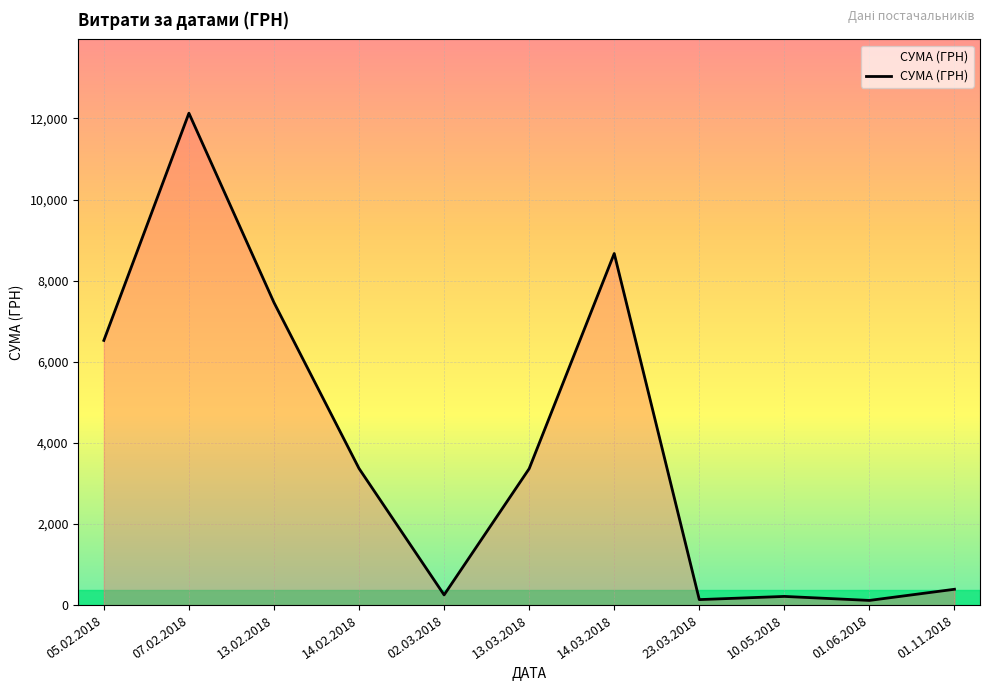

True or false: the data shows 1020.4 at 14.02.2018.

False